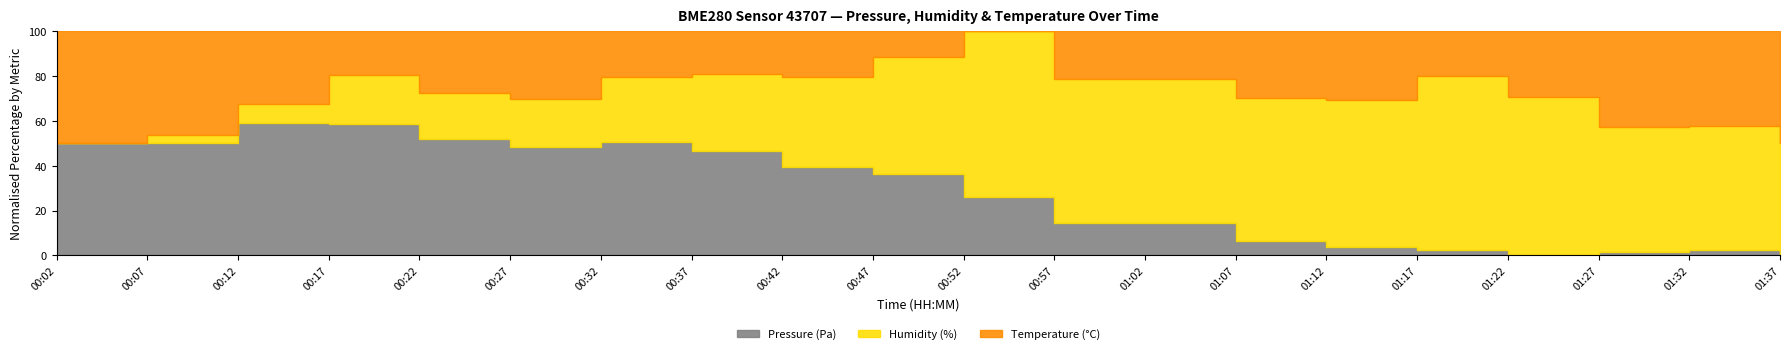

Which category has the lowest value in the Humidity (%) series?

00:02